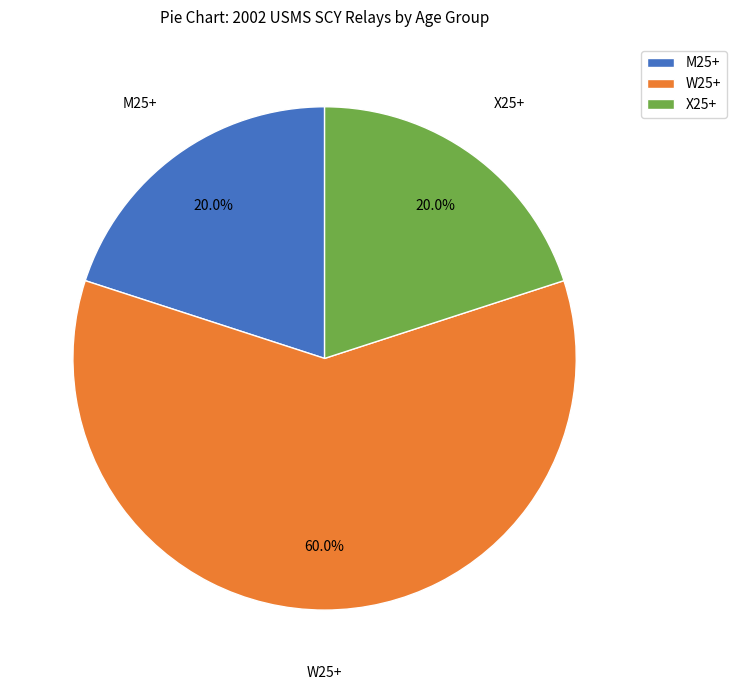

What portion of the pie excludes X25+?

80.0%